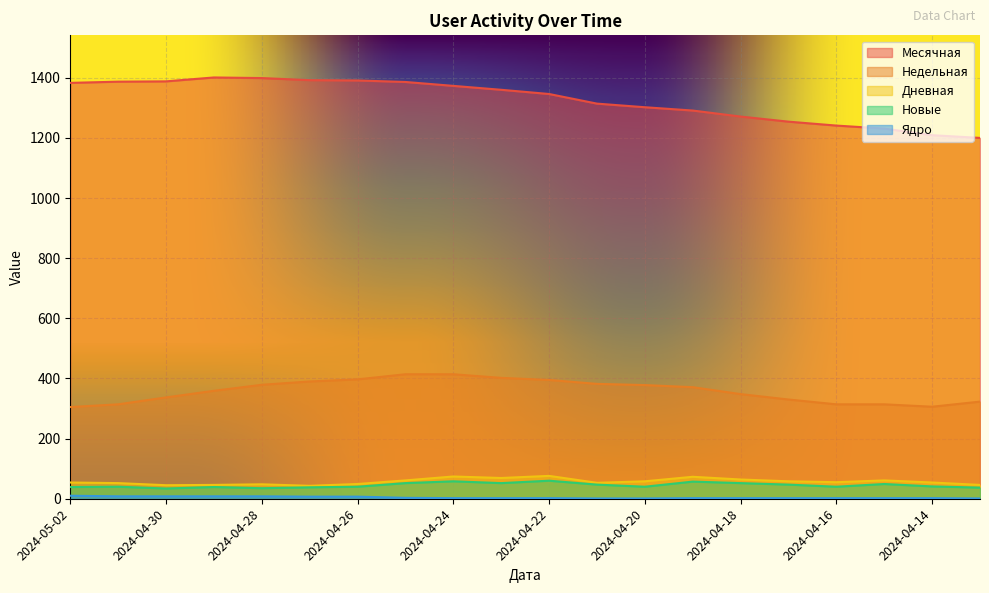

What are all the series names shown in the legend?

Месячная, Недельная, Дневная, Новые, Ядро